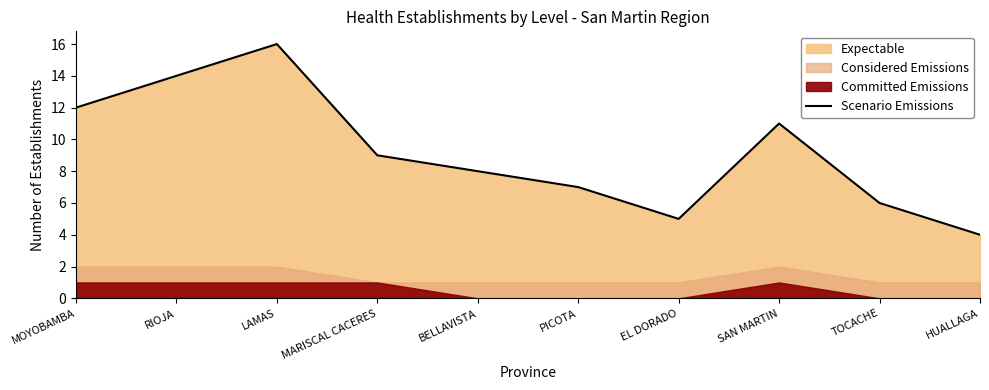

Read the value at EL DORADO, to the nearest 5.

5